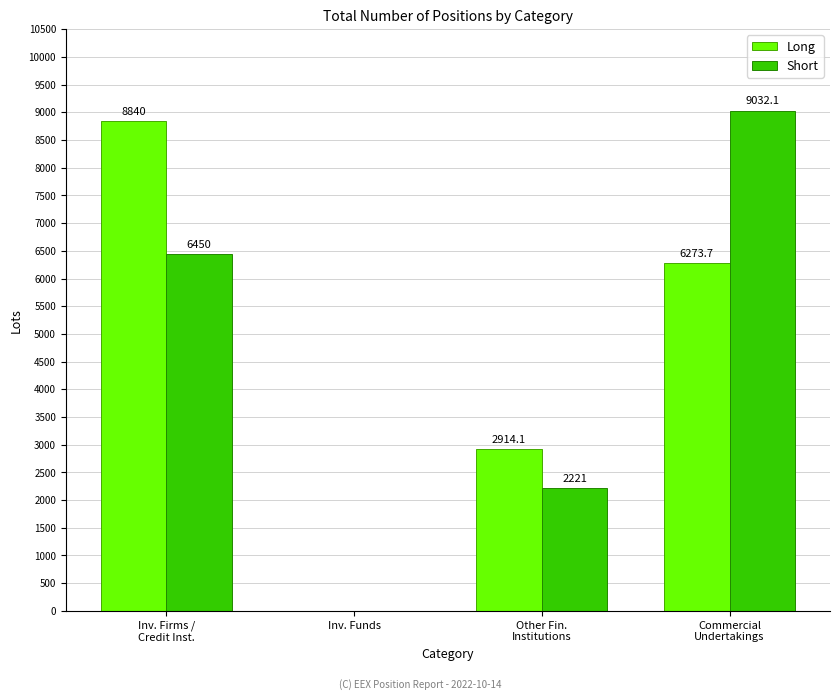

Between Inv. Funds and Commercial
Undertakings, which series saw the biggest shift?

Short